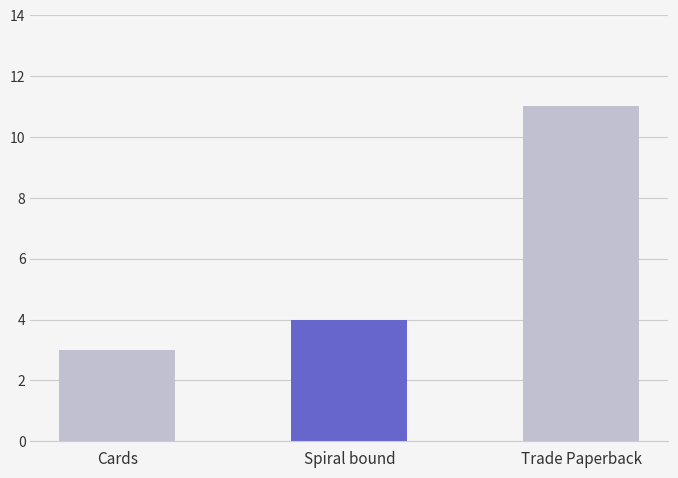

What is the difference between the maximum and minimum values?

8